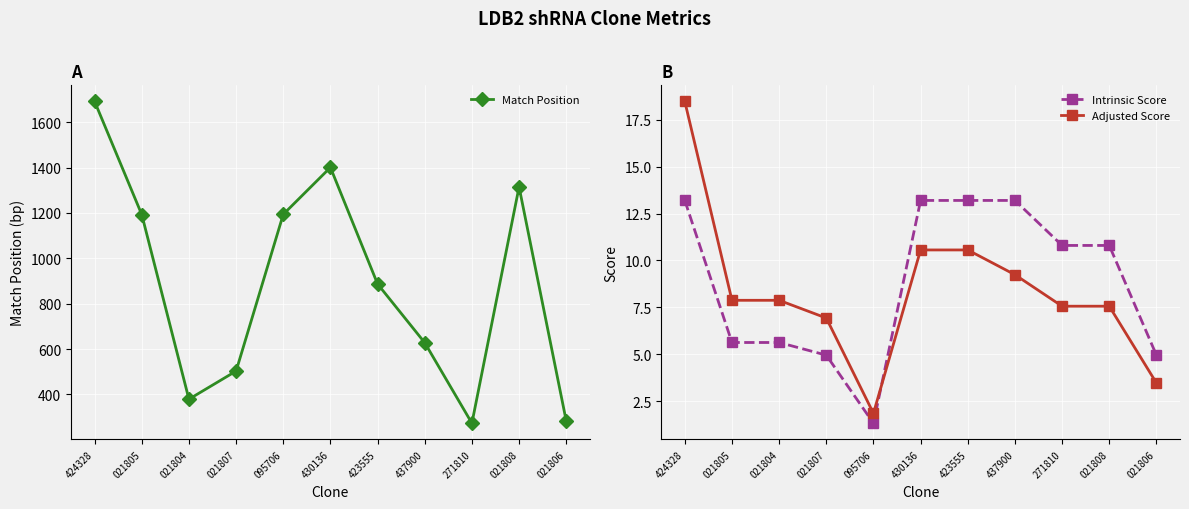

What is the difference between the highest and lowest values at 437900?

618.8